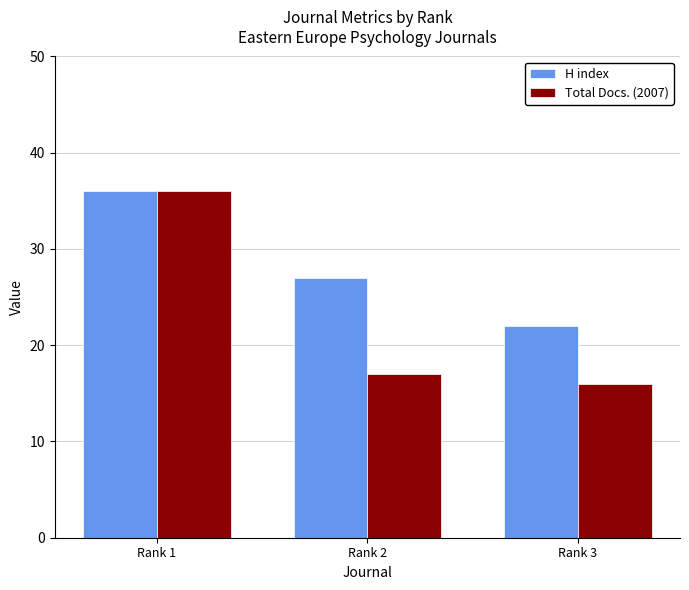

What is the value of the H index bar at the 3rd from the left?

22